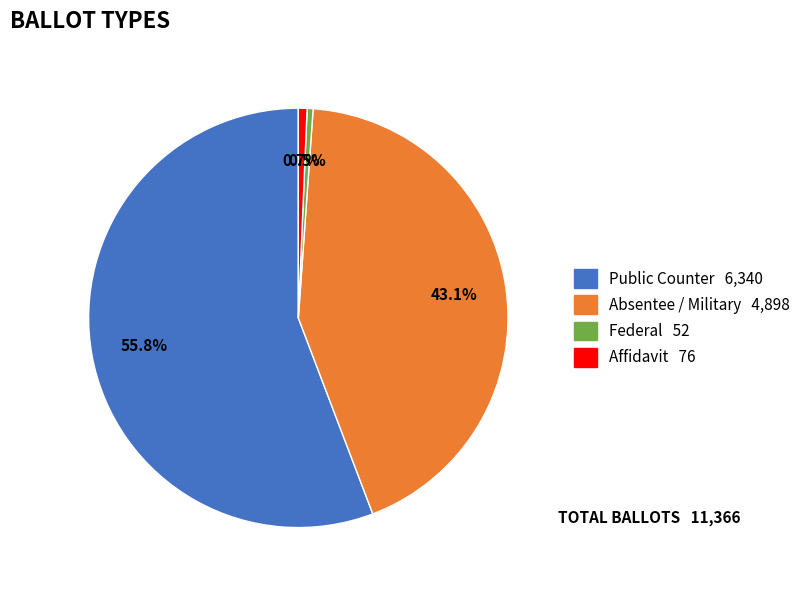

How many slices are in this pie chart?

4